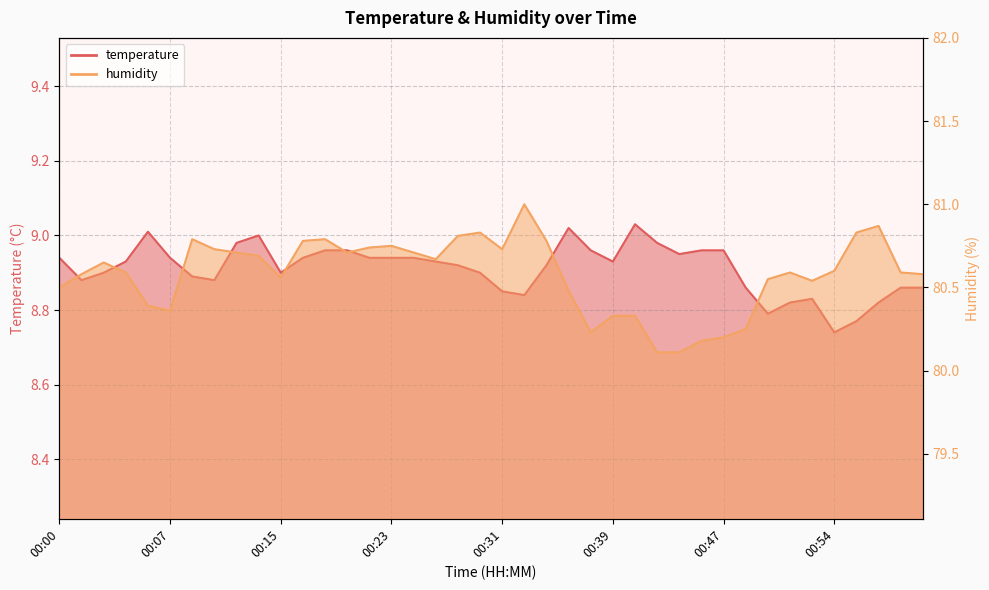

Is the value of temperature at 00:15 greater than the value of humidity at 00:38?

No